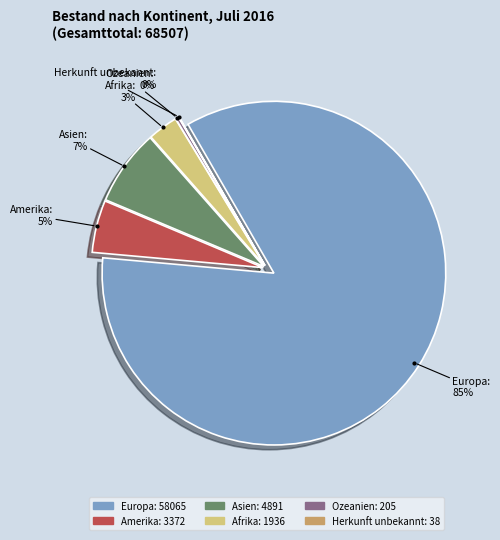

Which category accounts for the majority?

Europa